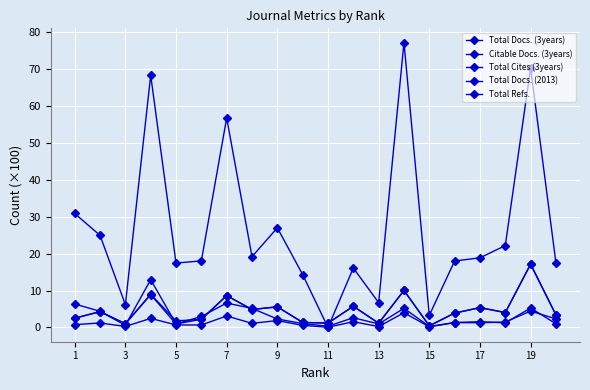

After their last crossing, which series has the higher values: Total Refs. or Citable Docs. (3years)?

Citable Docs. (3years)